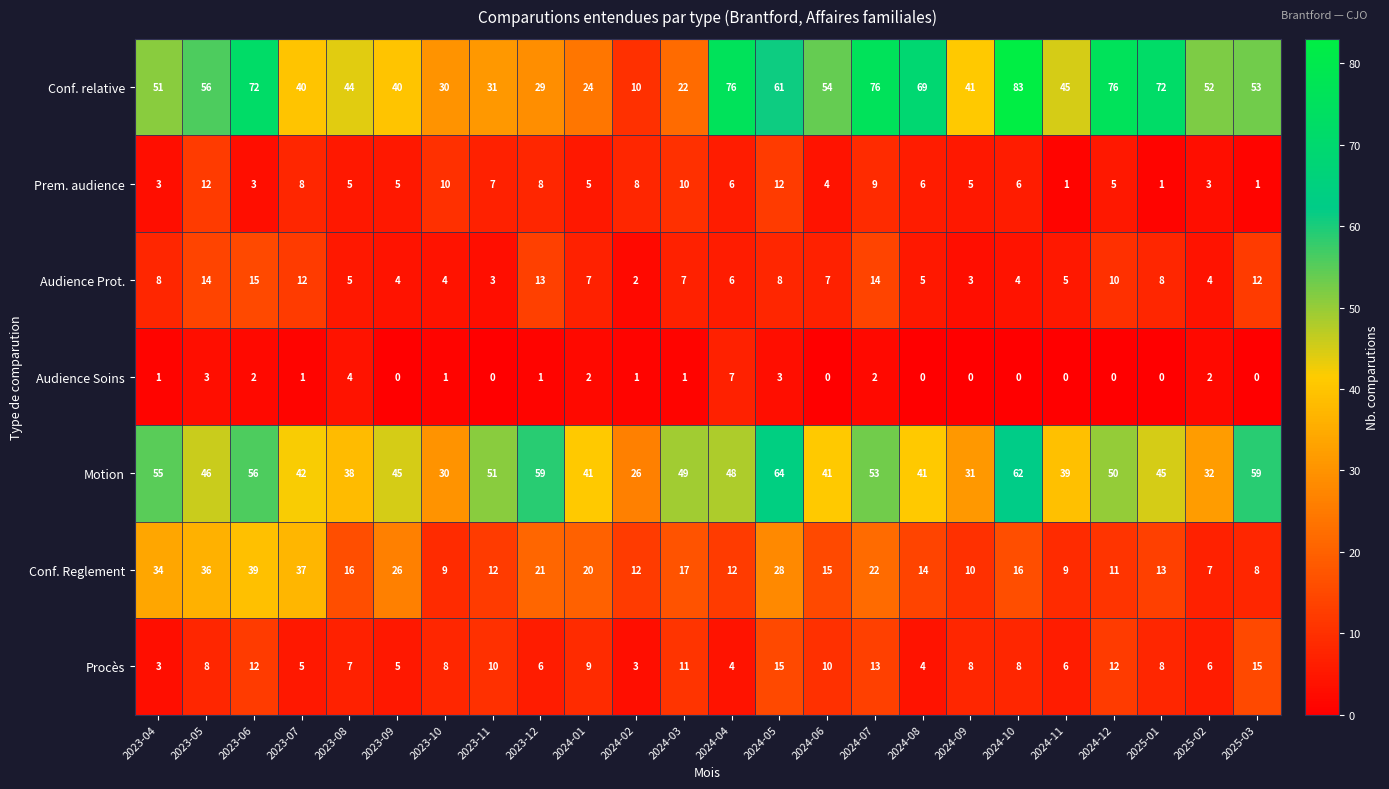

Rank the series at 2024-03 from lowest to highest value.

Audience Soins, Audience Prot., Prem. audience, Procès, Conf. Reglement, Conf. relative, Motion